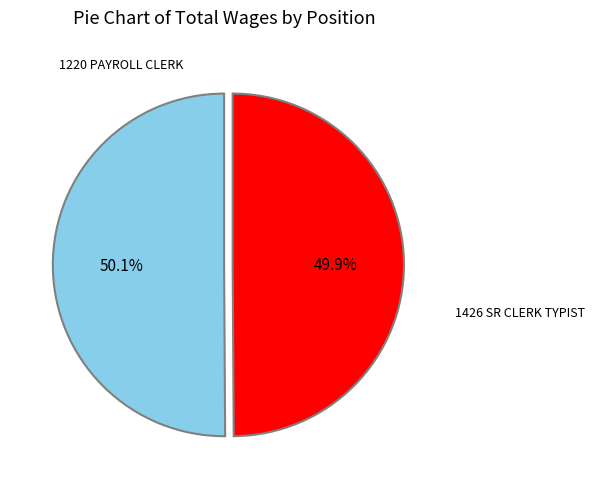

What is the ratio of the value at 1220 PAYROLL CLERK to the value at 1426 SR CLERK TYPIST?

1.0